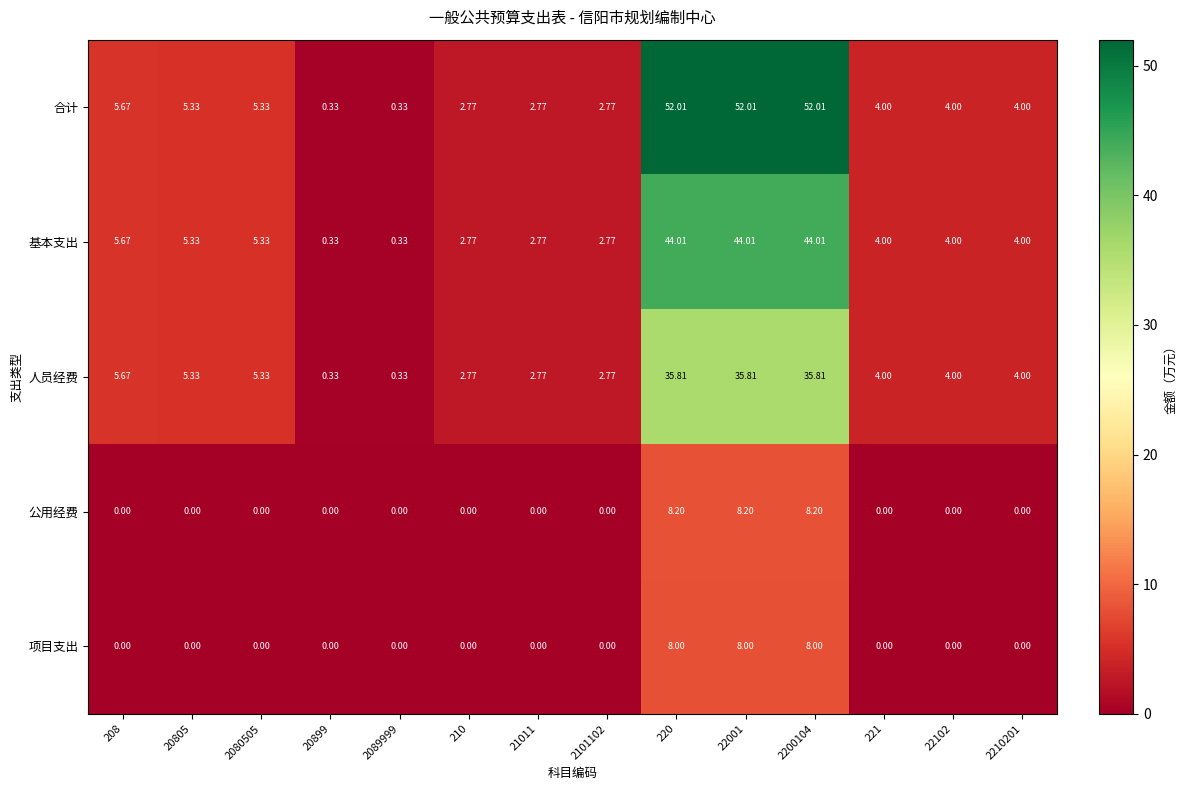

Rank the series by their maximum value, from highest to lowest.

合计, 基本支出, 人员经费, 公用经费, 项目支出